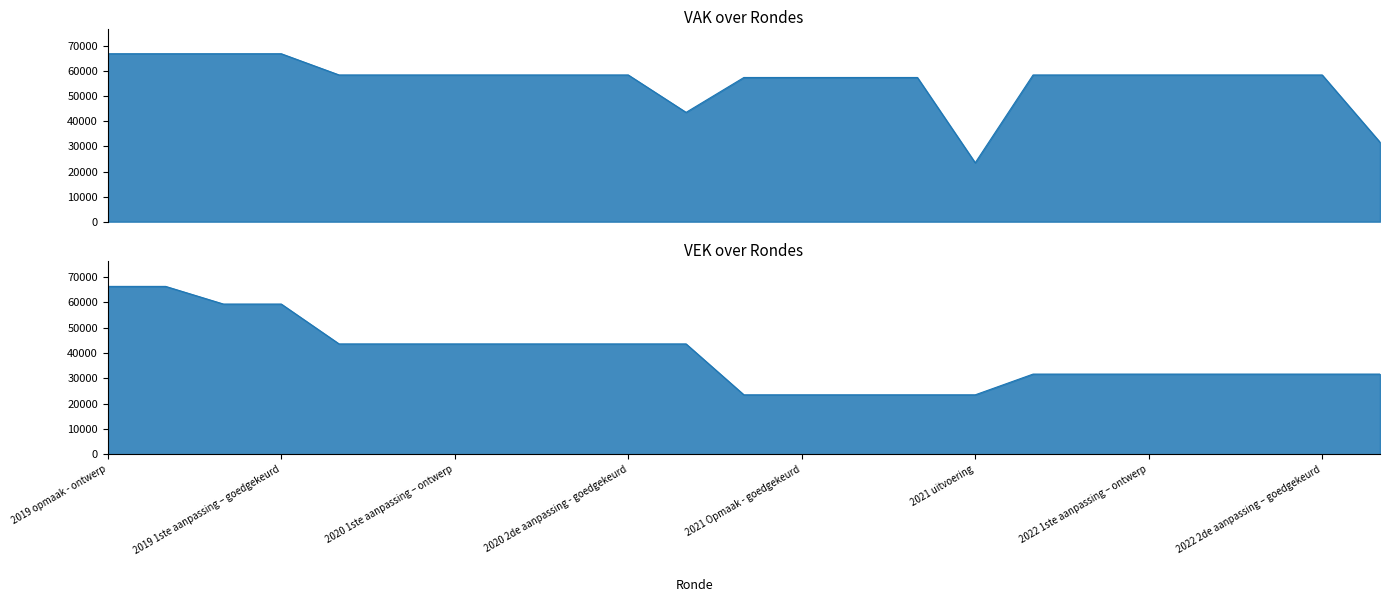

What is the value of the 17th point from the left?

31698